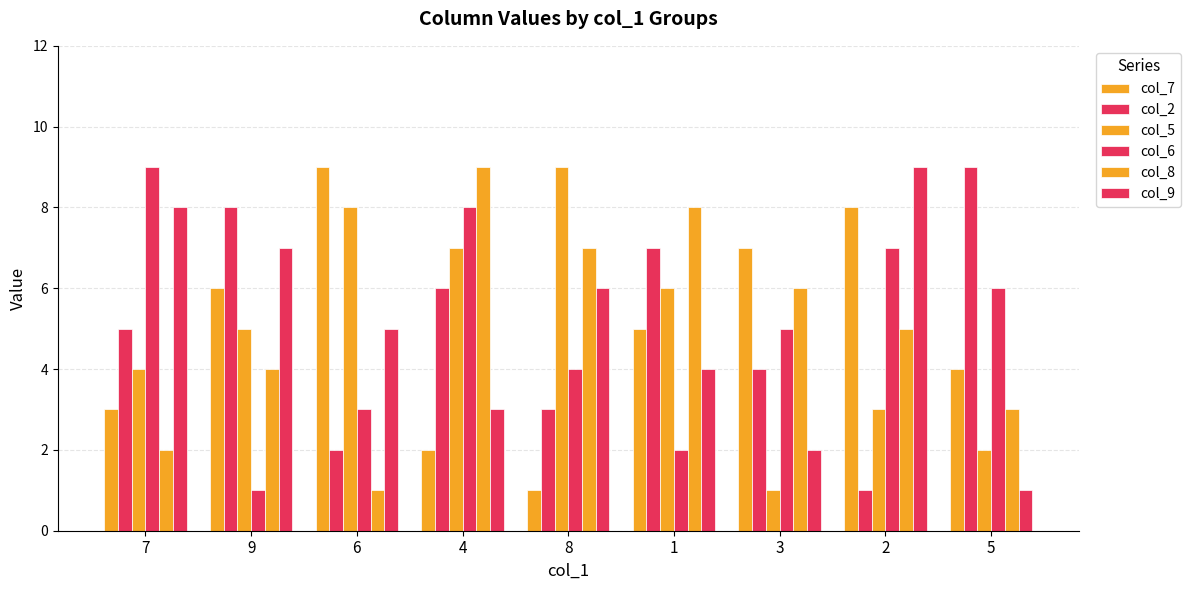

How many data points does each series have?

9